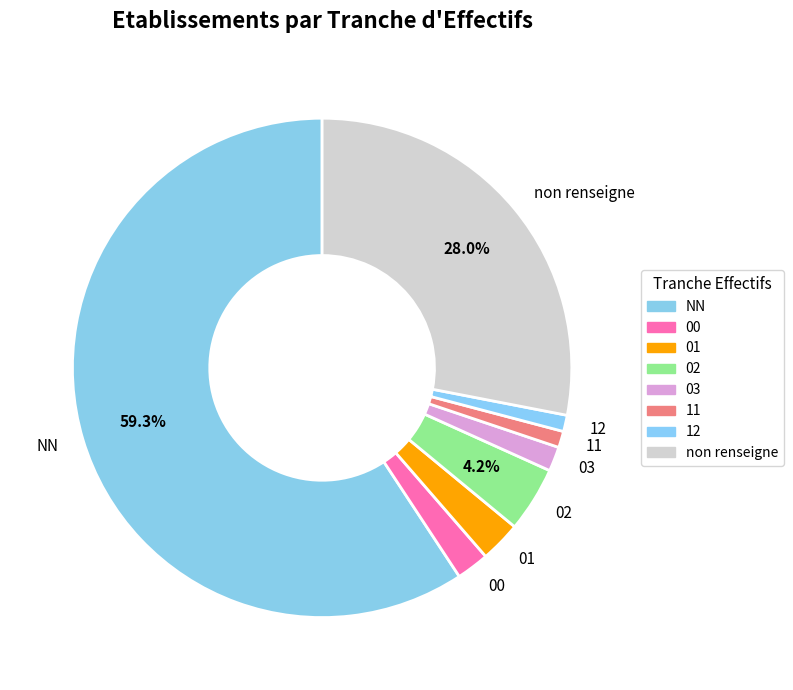

Approximately how many times larger is the value at 02 compared to 01?

1.6